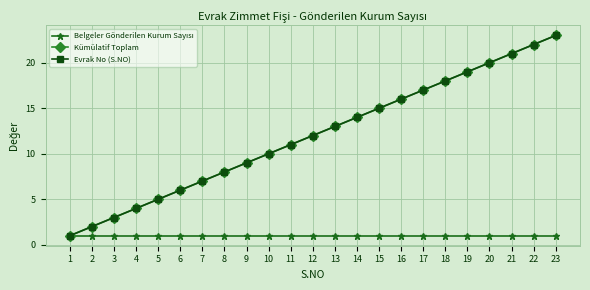

Reading left to right, what are all the values shown in this chart?

Belgeler Gönderilen Kurum Sayısı: 1	1	1	1	1	1	1	1	1	1	1	1	1	1	1	1	1	1	1	1	1	1	1
Kümülatif Toplam: 1	2	3	4	5	6	7	8	9	10	11	12	13	14	15	16	17	18	19	20	21	22	23
Evrak No (S.NO): 1	2	3	4	5	6	7	8	9	10	11	12	13	14	15	16	17	18	19	20	21	22	23